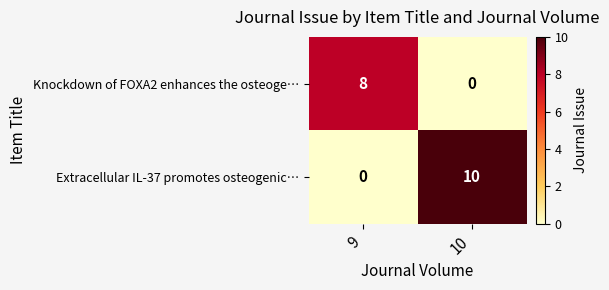

Read the Extracellular IL-37 promotes osteogenic… value at 10, to the nearest 5.

10